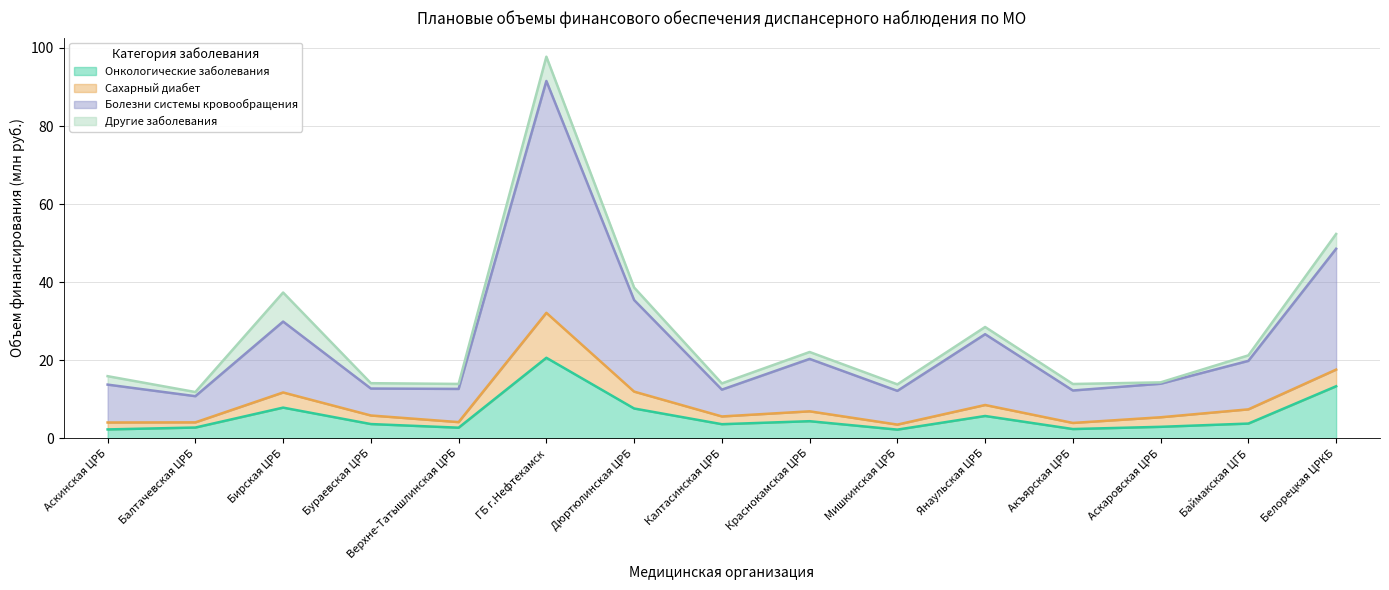

Which label corresponds to the largest value in the chart?

ГБ г.Нефтекамск